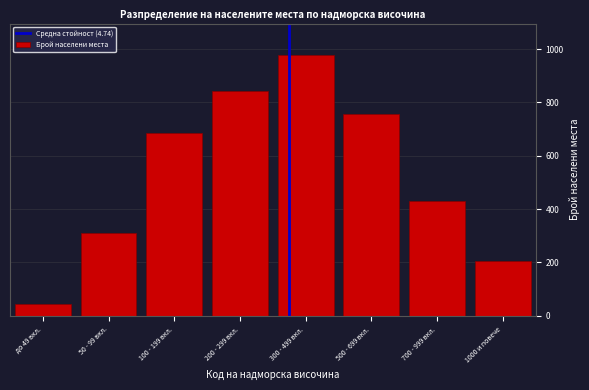

Reading left to right, list all the values displayed in this chart.

45	312	687	843	978	756	432	206